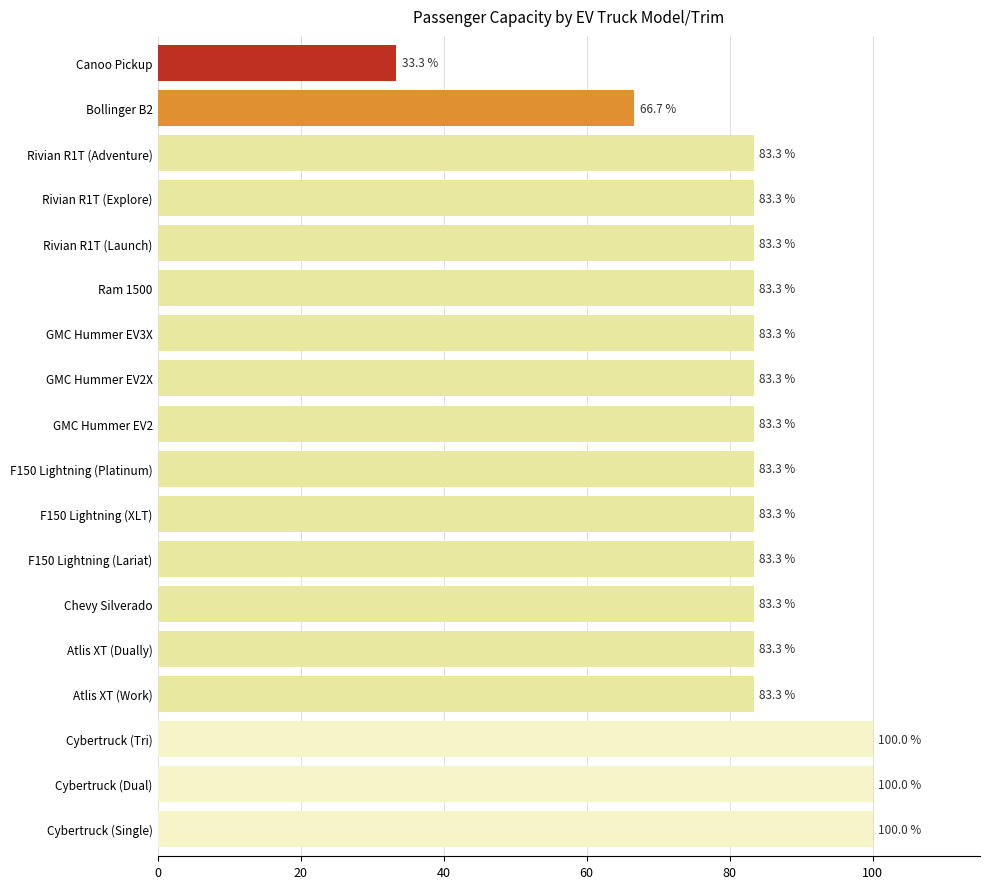

Which category has the lowest value across all series?

Canoo Pickup